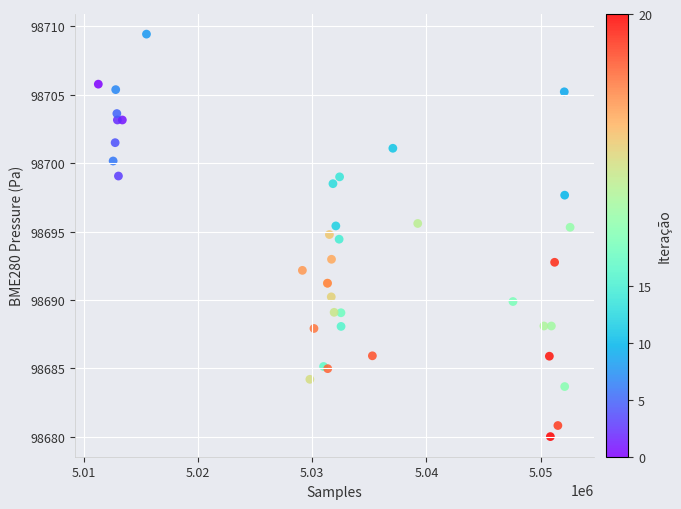

What Y value in the scatter plot is closest to 98694?

98694.4